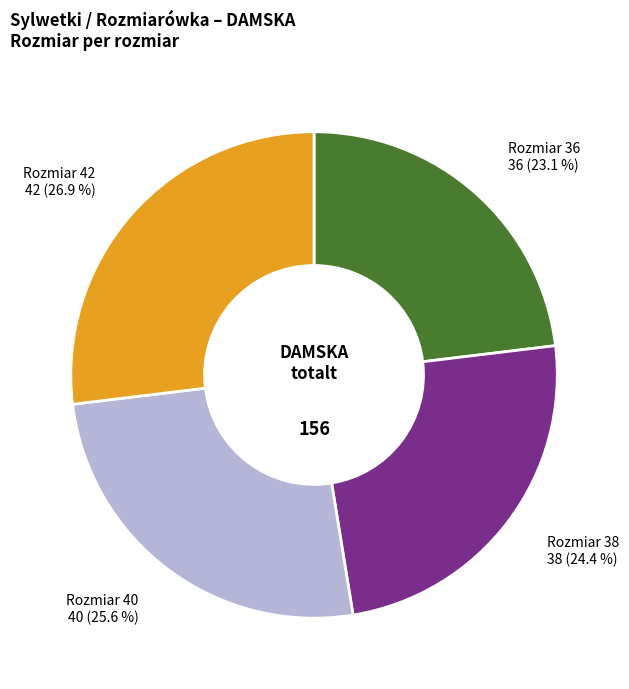

To the nearest percent, what percentage of the pie is 36?

23%